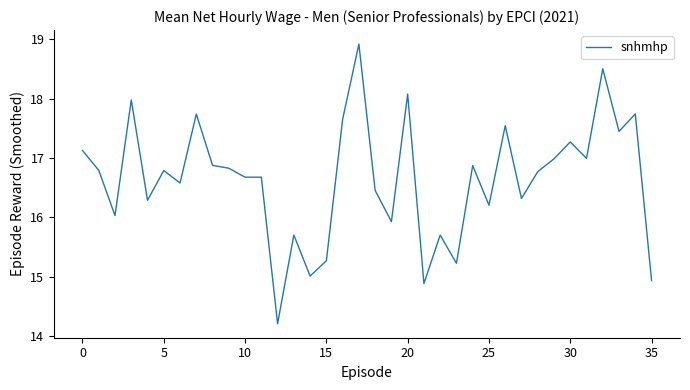

What is the maximum value shown in the chart?

18.9